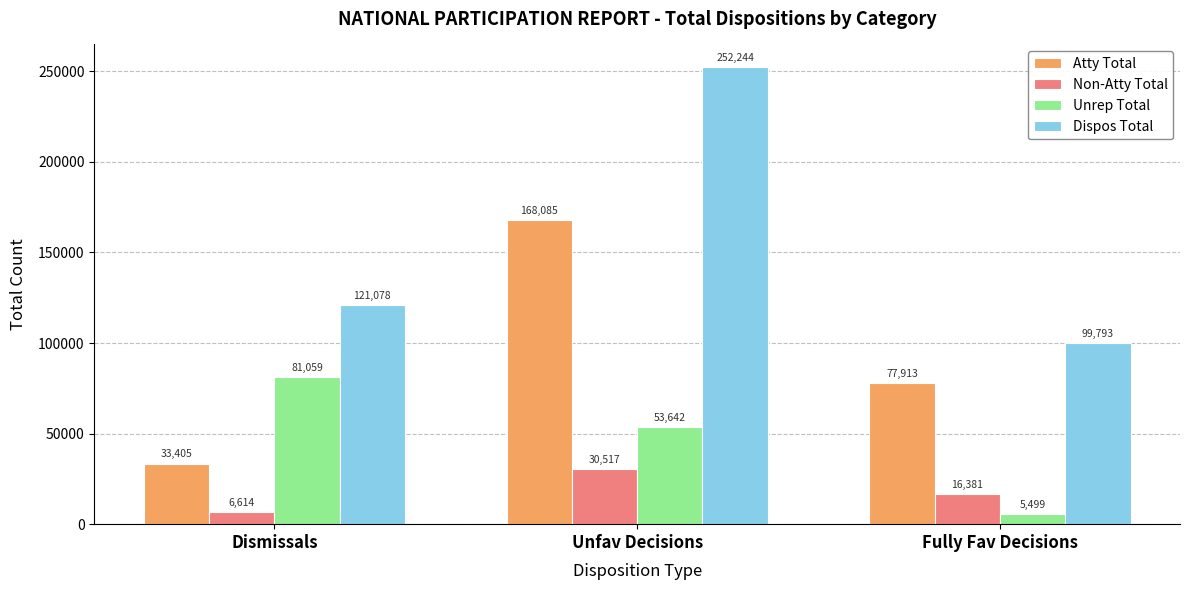

How many groups of bars are there?

3